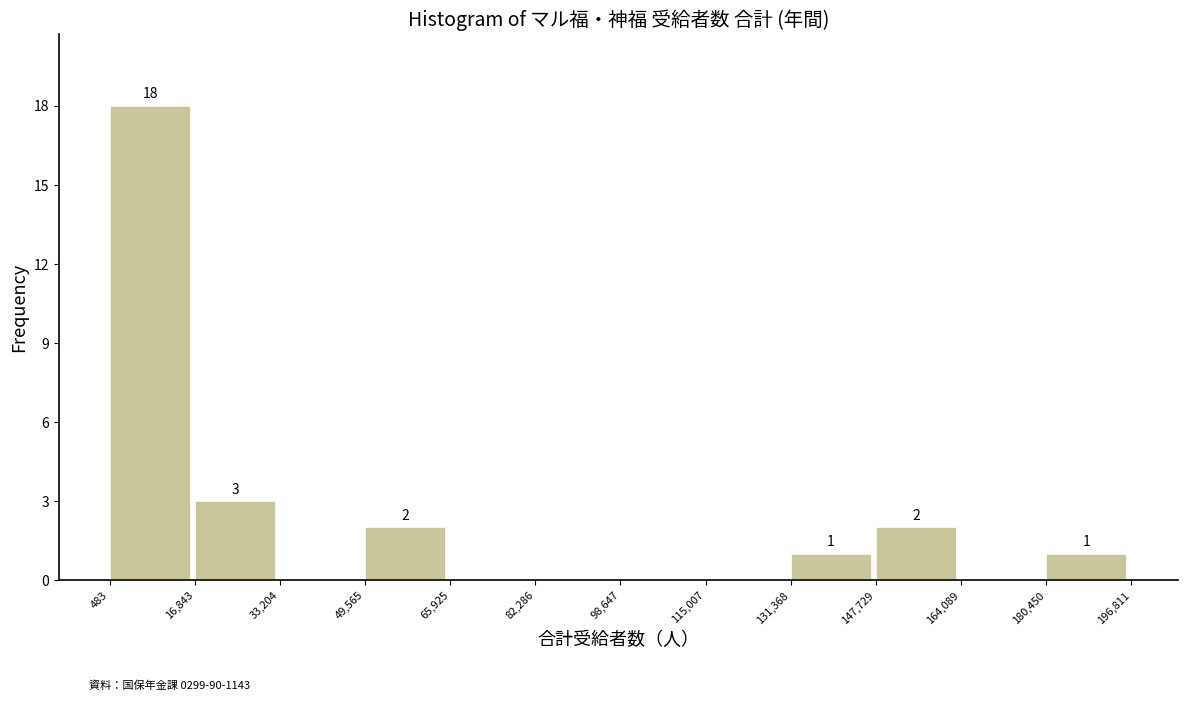

Which range on the x-axis has the tallest bar?

483 to 16,843